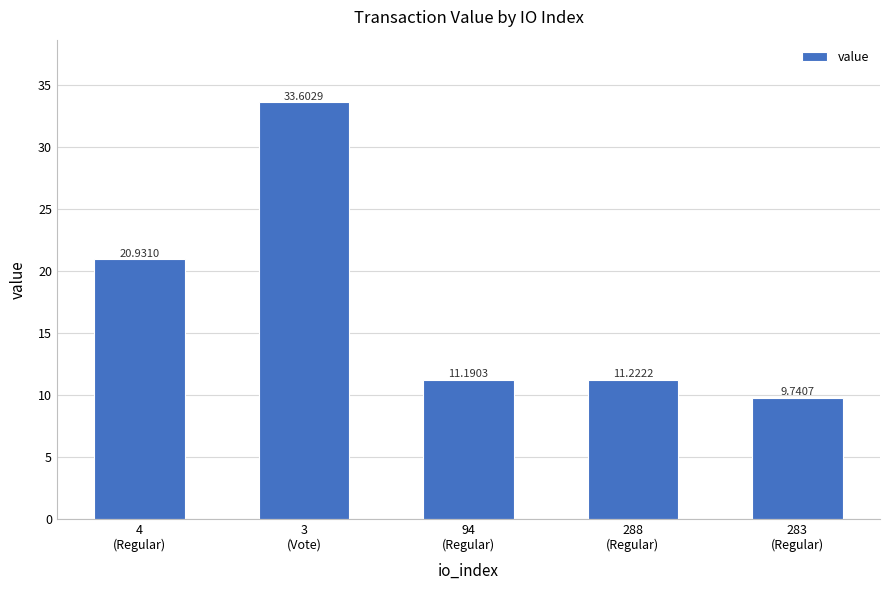

True or false: the data shows 11.2 at 288
(Regular).

True